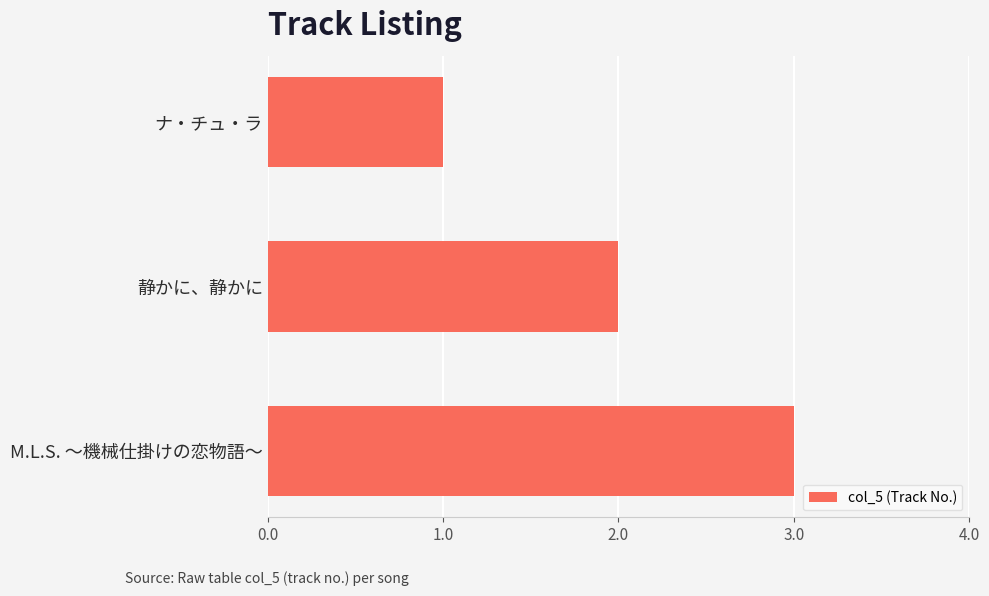

What is the label of the 2nd bar from the top?

静かに、静かに